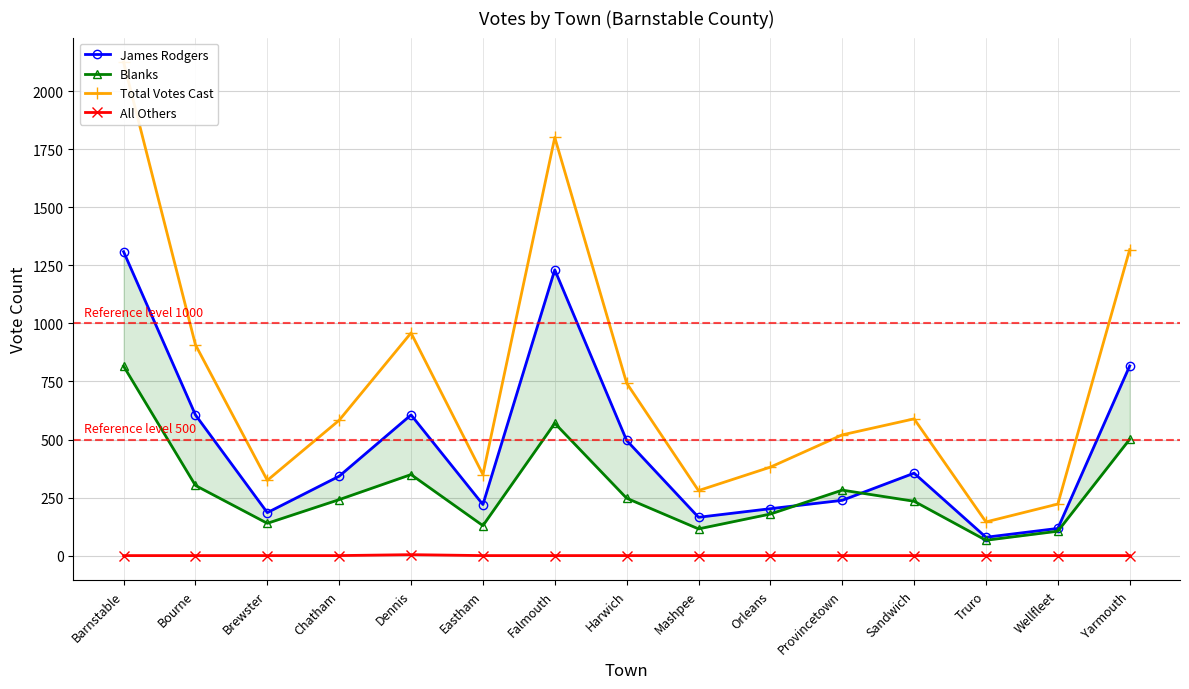

At which category is the sum across all series the highest?

Barnstable